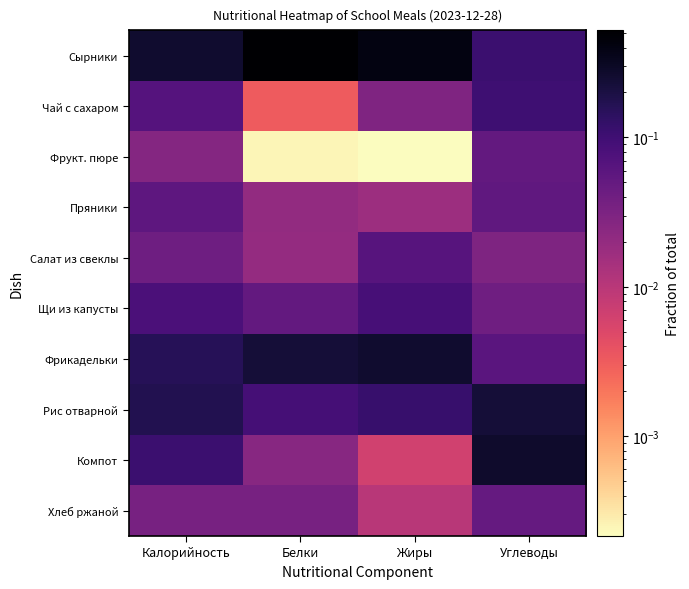

How many data points does each series have?

4